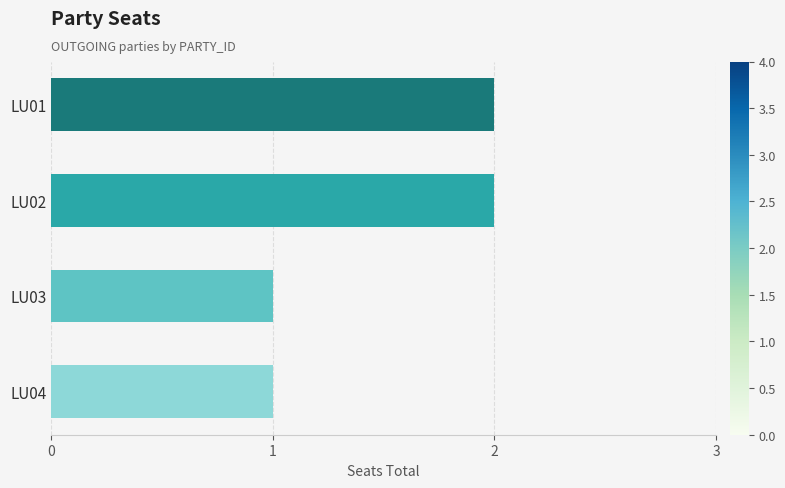

Approximately how many times larger is the value at LU02 compared to LU04?

2.0